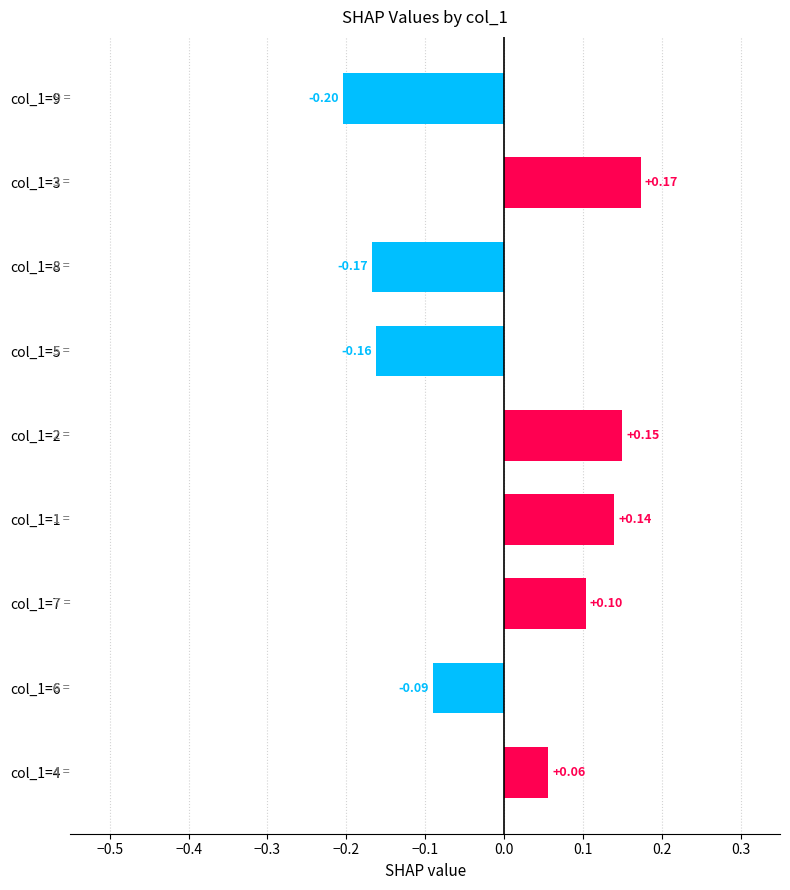

What is the difference between the maximum and minimum values?

0.4